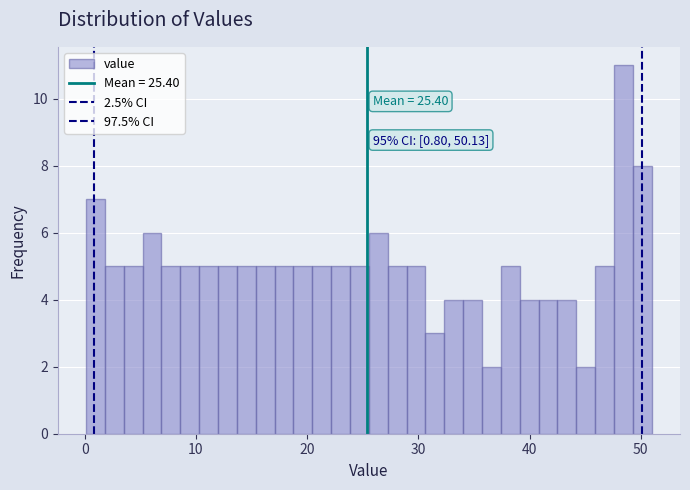

Around what value on the x-axis is the tallest bar? Give the approximate position of its centre, as read against the axis.

48